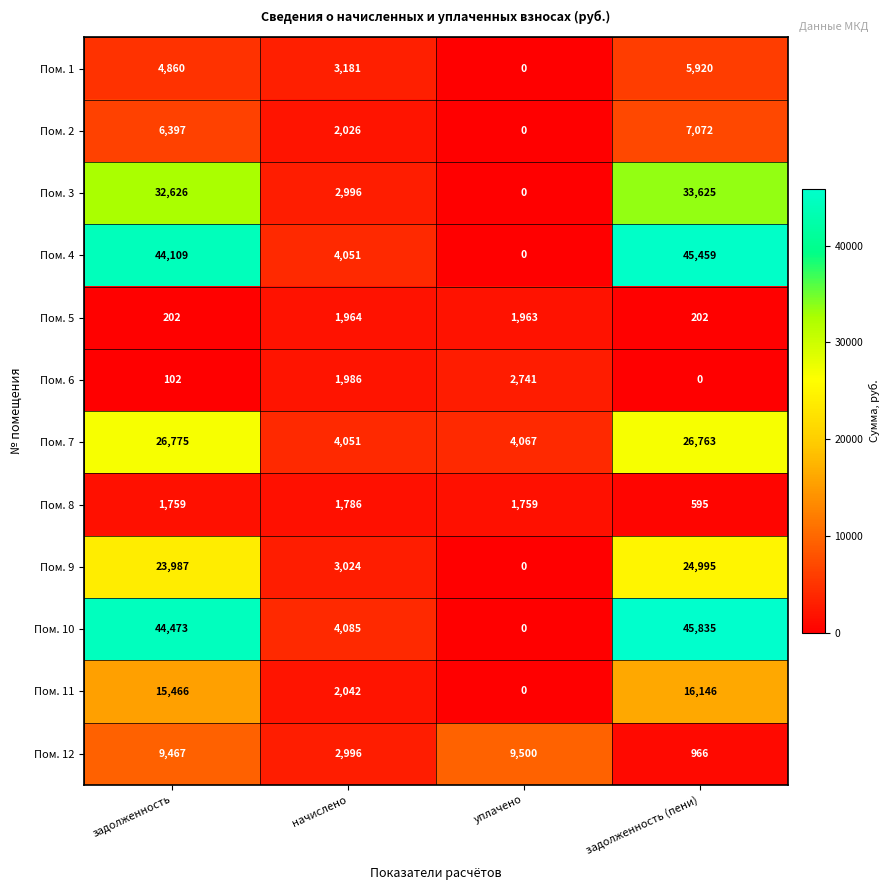

How many data points does each series have?

4